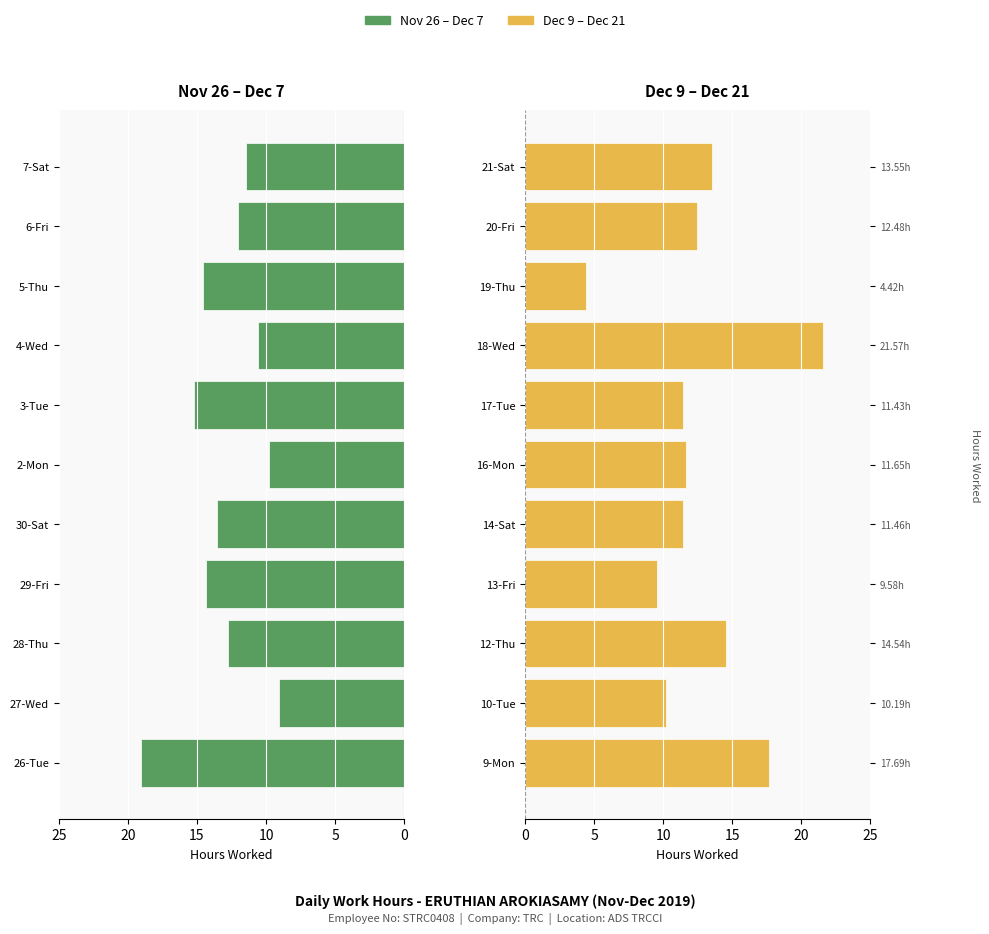

How many series are shown in this chart?

2